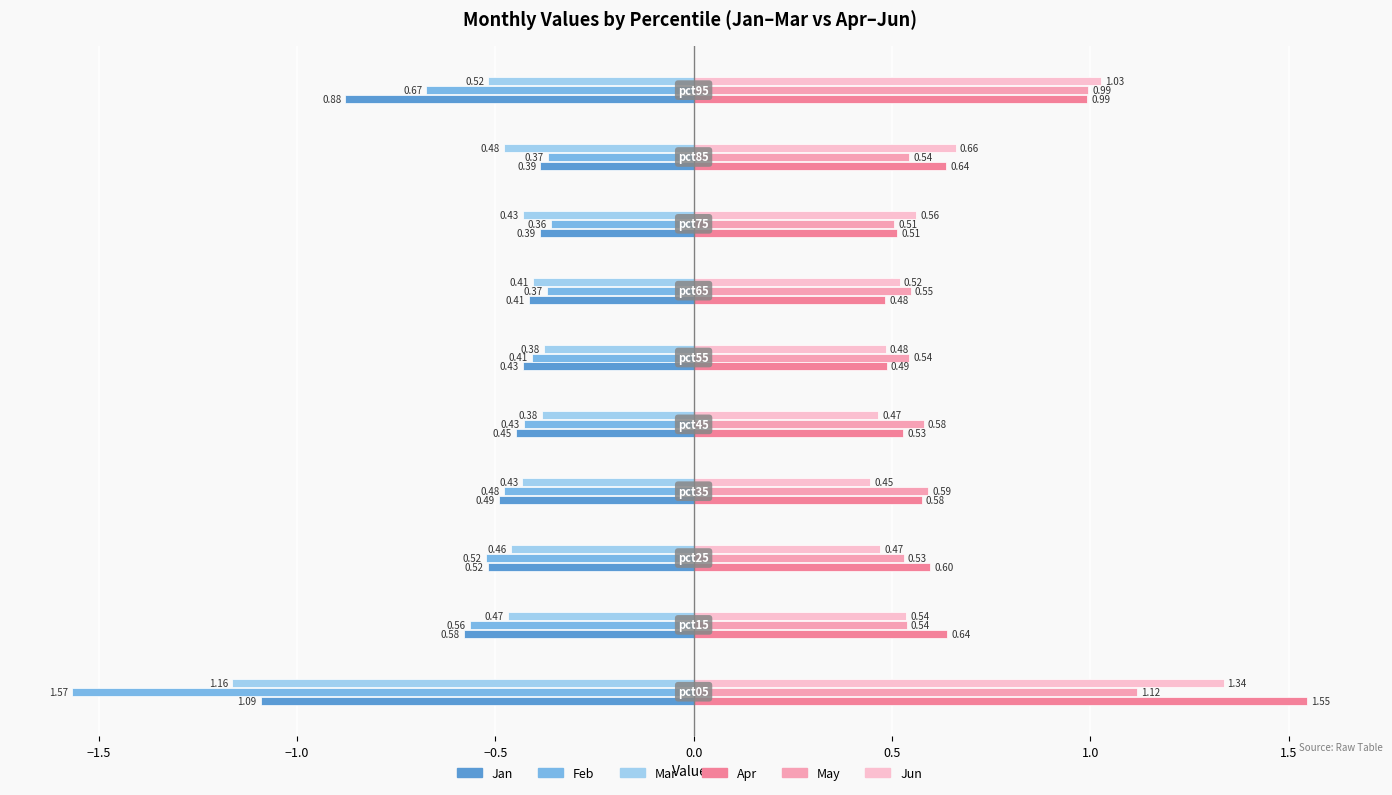

What is the sum of all May values?

6.5